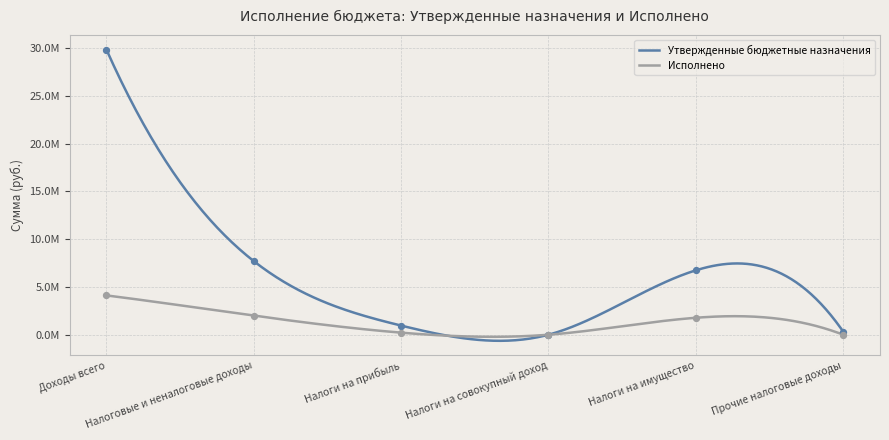

What is the total value across all series at Доходы всего?

33947796.8